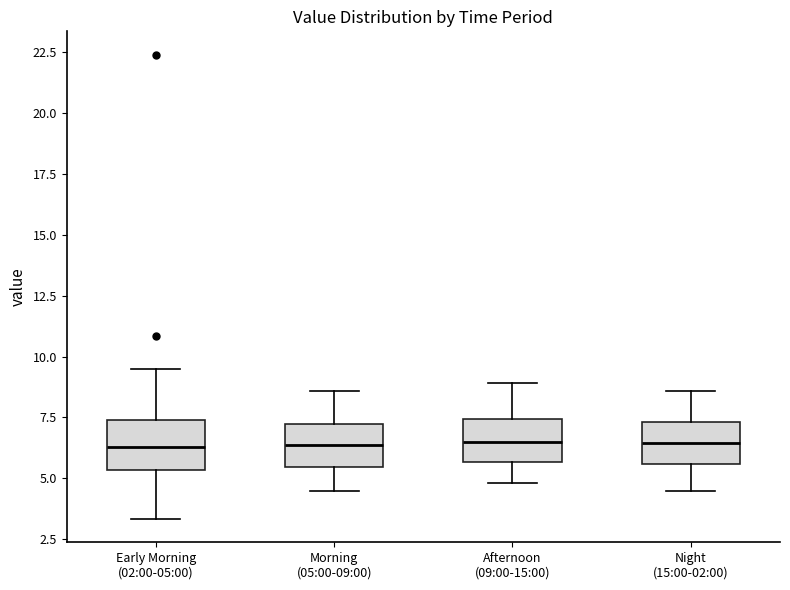

Where is the lower edge of the box for Early Morning (02:00-05:00) on the y-axis? The values are not printed on the chart, so give them approximately, as read against the axis.

5.5